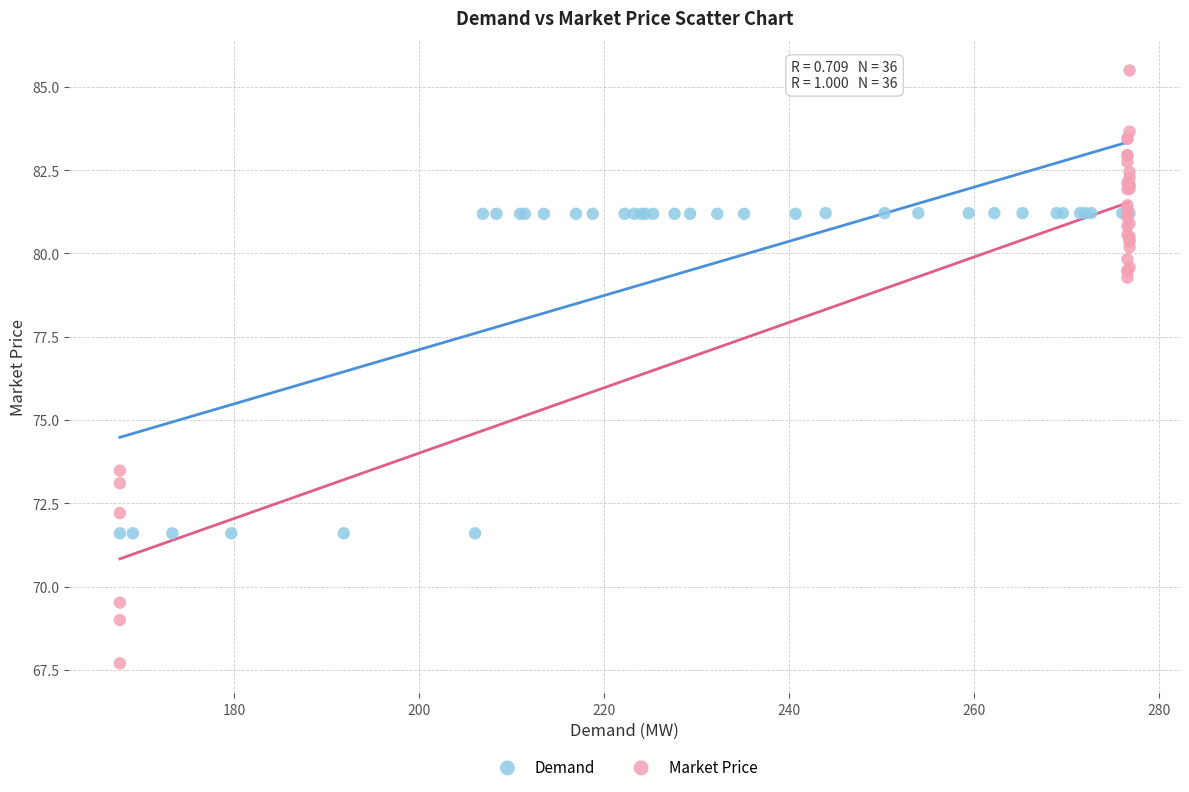

Which series reaches the maximum Y coordinate?

Market Price